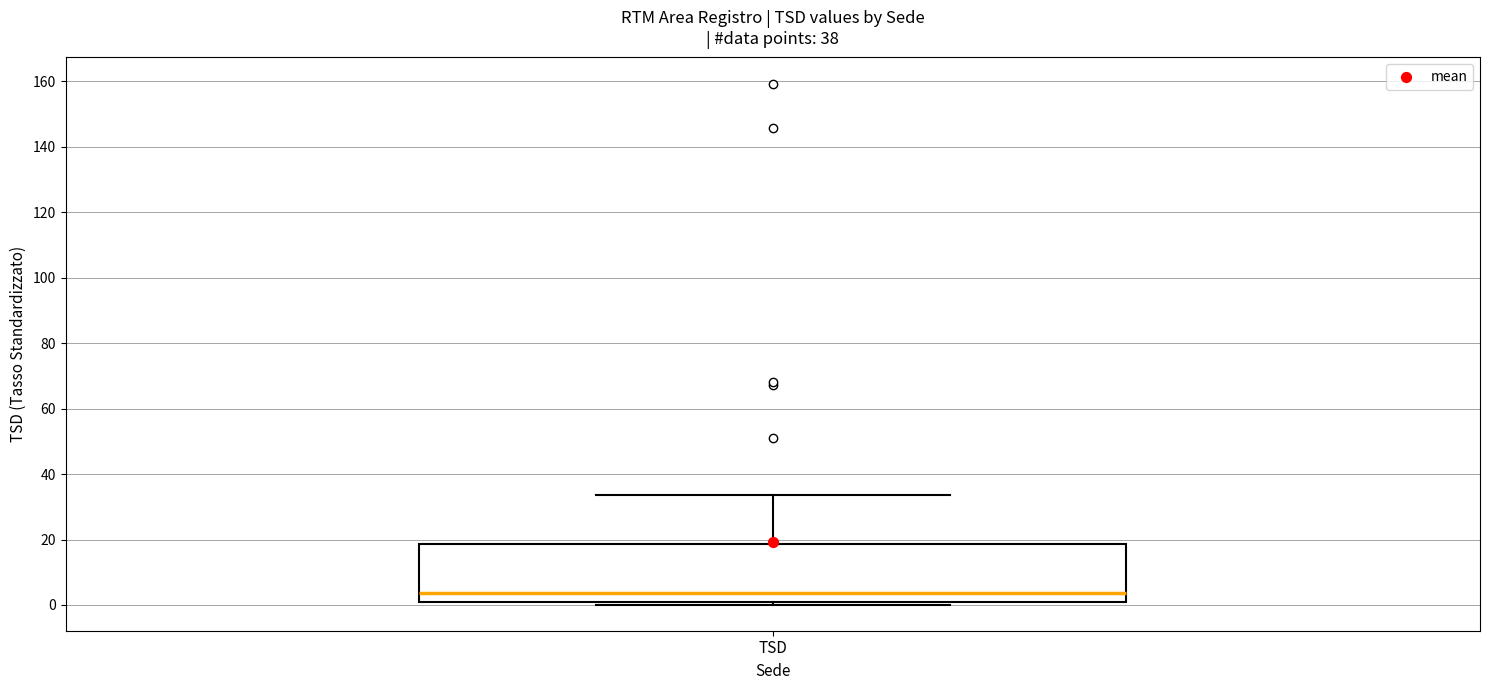

Transcribe this box plot: give where the median line is, the range the box spans, and where the two whiskers end, as read against the y-axis. The values are not printed on the chart, so give them approximately, as read against the axis.

median 4, box 0 to 18, whiskers 0 (just below the box's lower edge) to 34